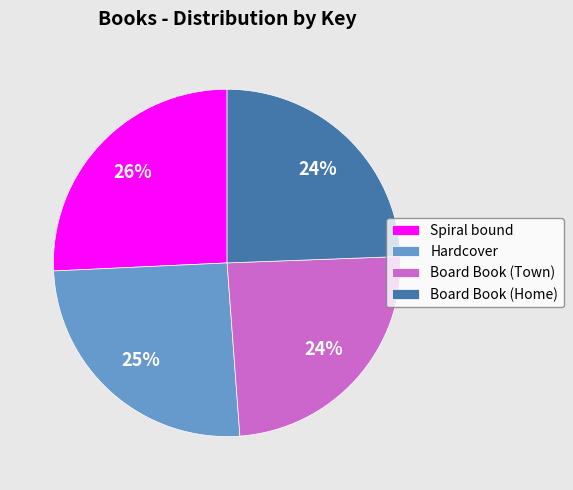

Is the sum of Board Book (Town) and Board Book (Home) greater than half?

No